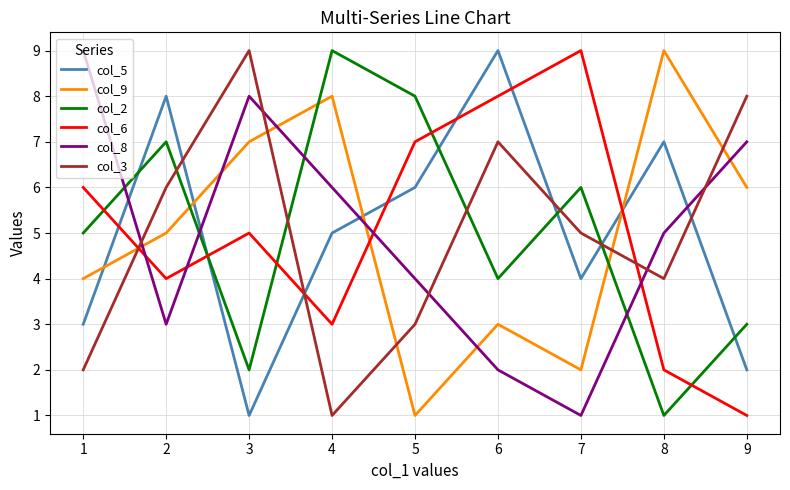

What value does the col_6 series have at 7?

9